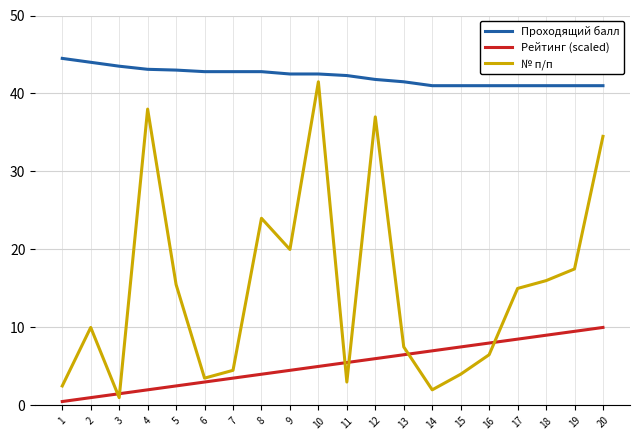

At which category is the sum across all series the highest?

10